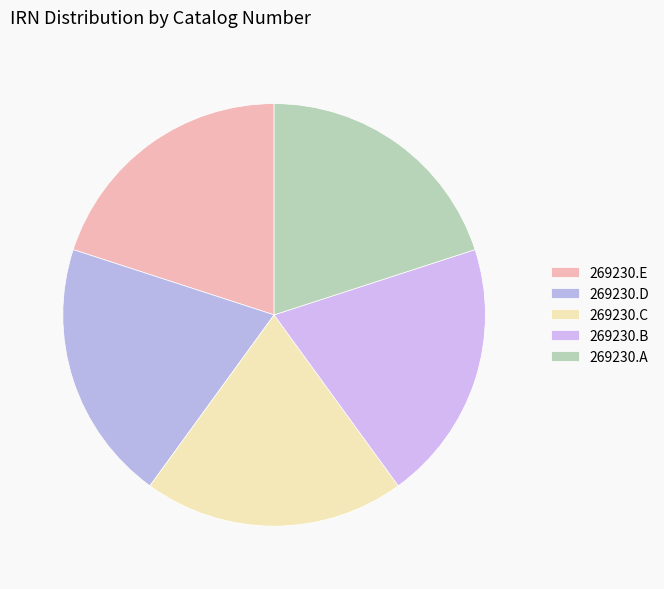

How much of the chart is everything except 269230.E?

80.0%